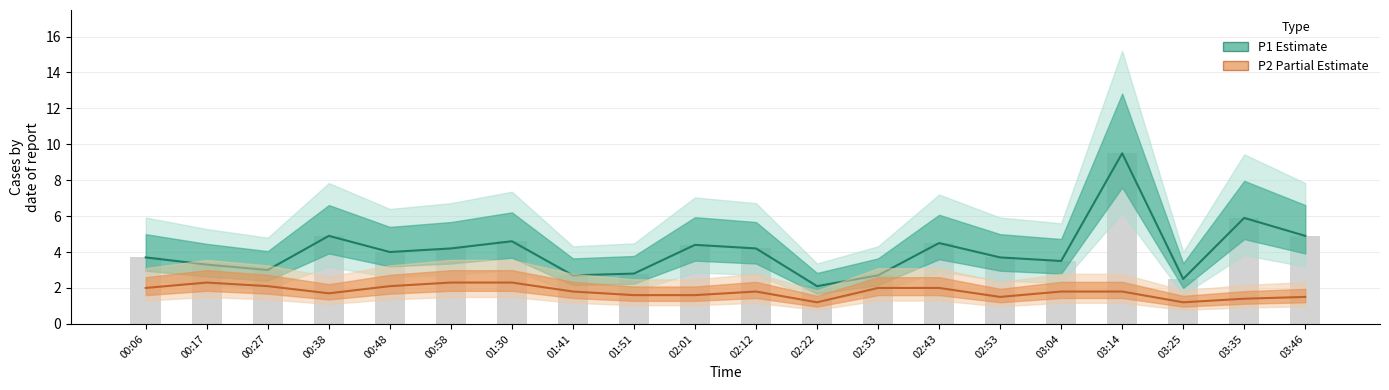

At 02:33, list the series in order from smallest to largest.

P2 (PM2.5), P1 (PM10)